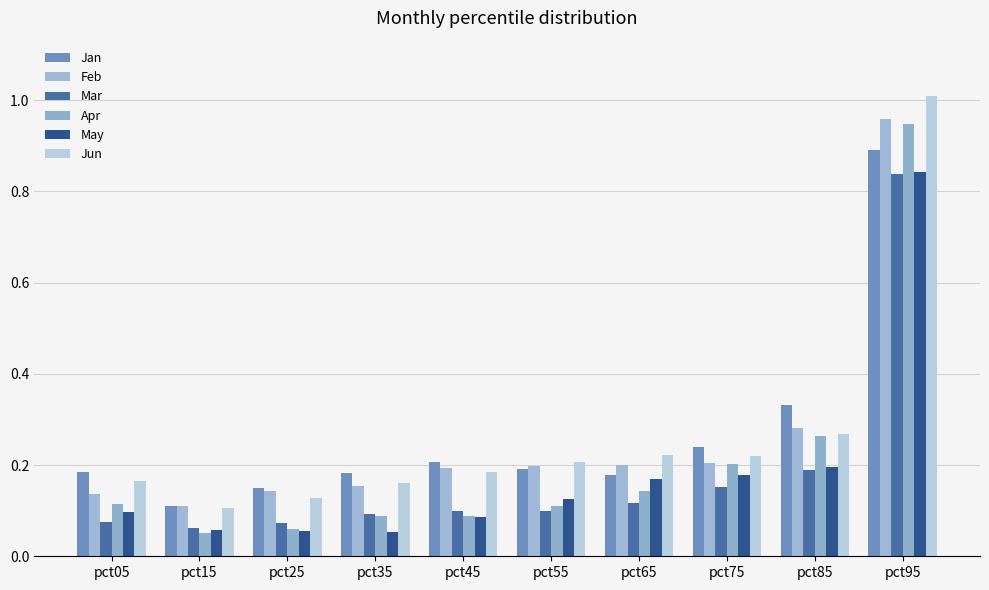

Which series changed the most between pct65 and pct95?

Apr